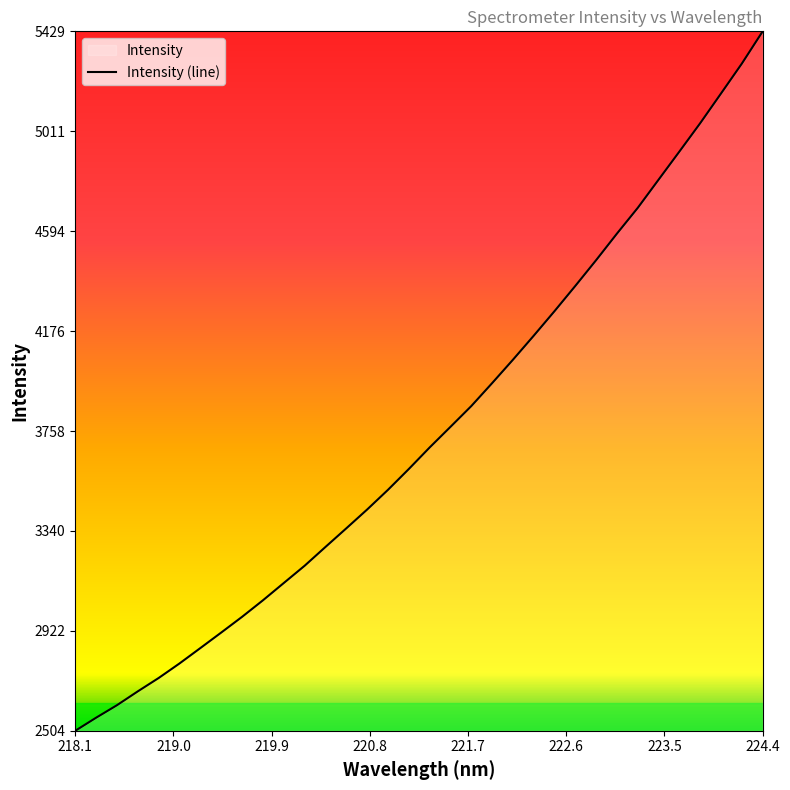

What is the difference between the maximum and minimum values?

2925.1